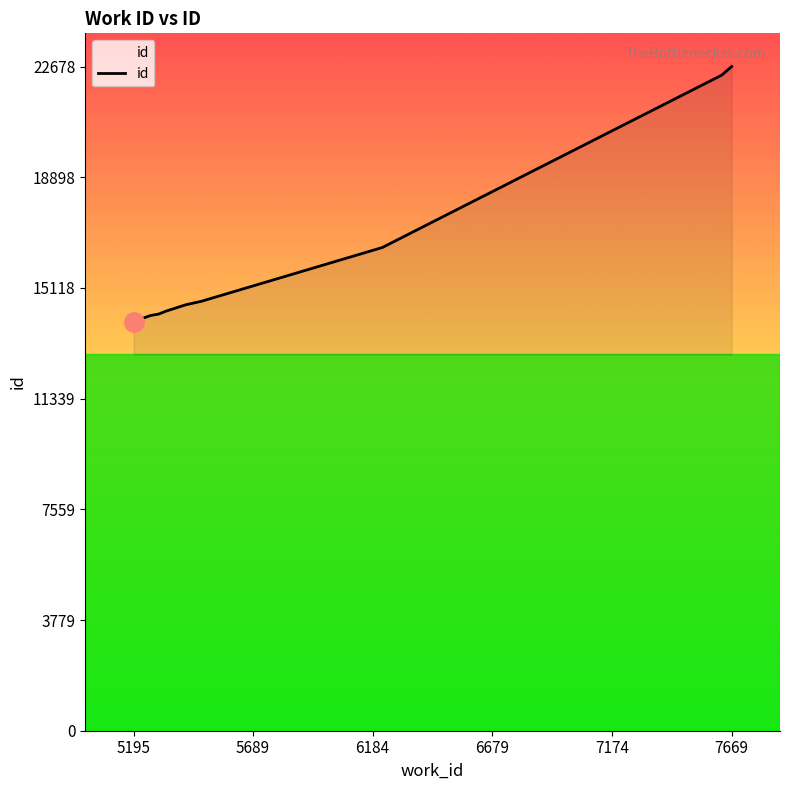

What is the maximum value shown in the chart?

22678